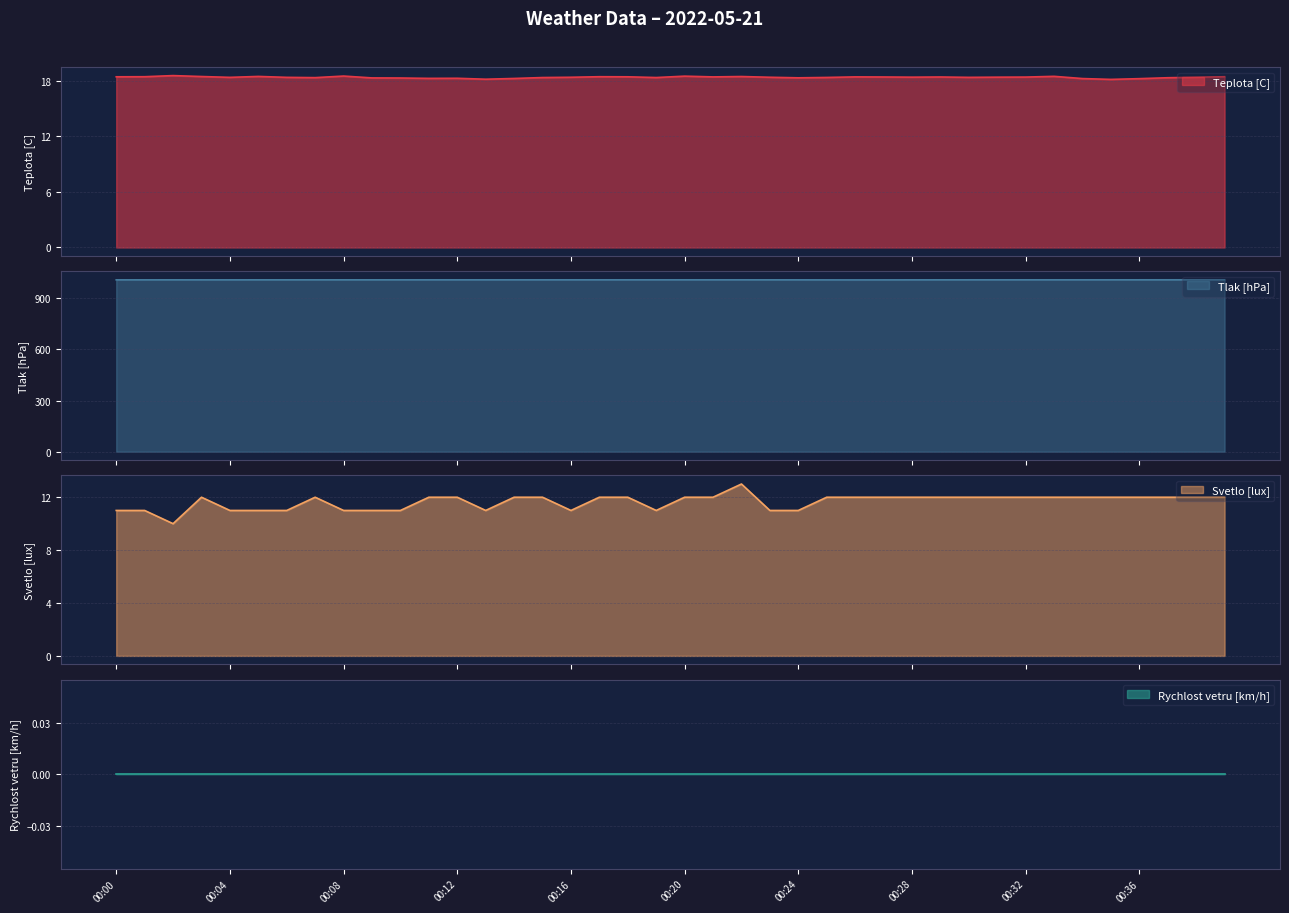

What is the minimum value for Teplota [C]?

18.1